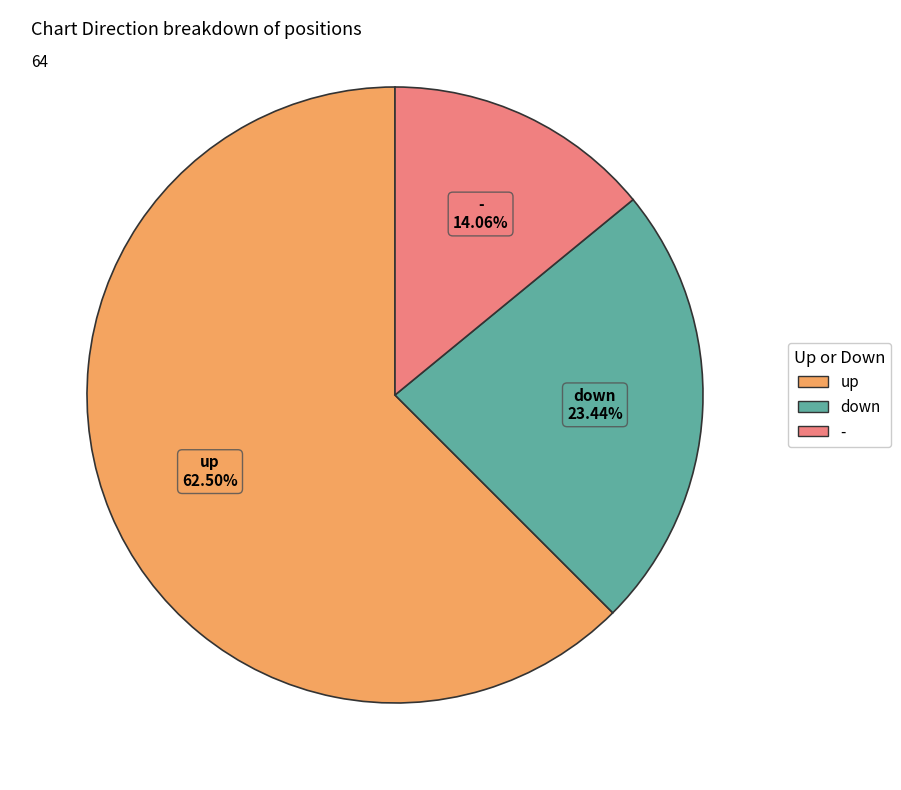

To the nearest percent, what is the difference between the largest and smallest slice percentages?

48%